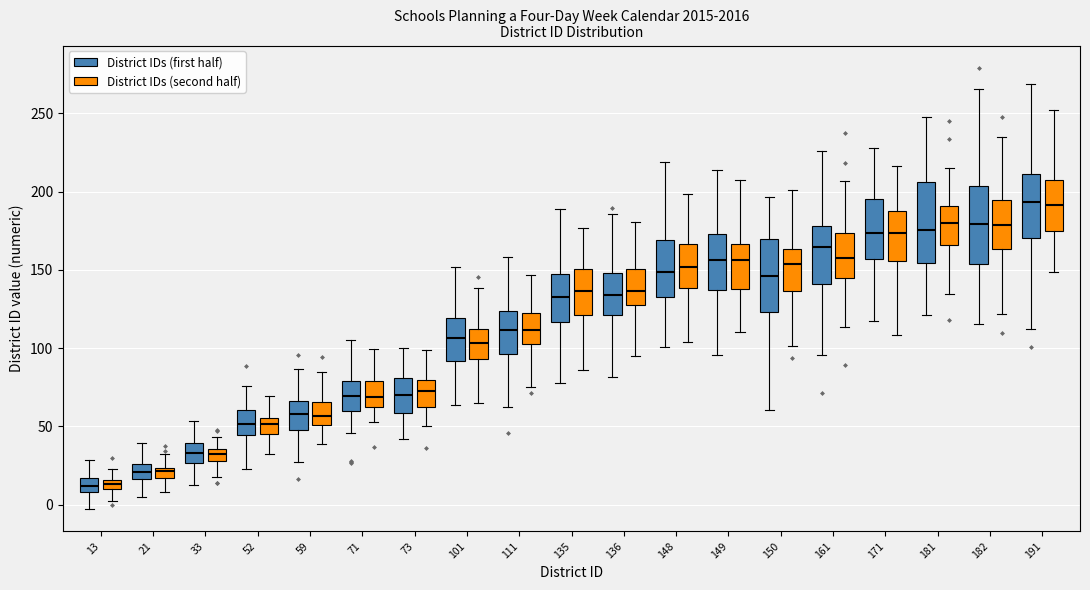

Where does the median line of the box for 101 (District IDs (second half)) sit on the y-axis? The values are not printed on the chart, so give them approximately, as read against the axis.

105